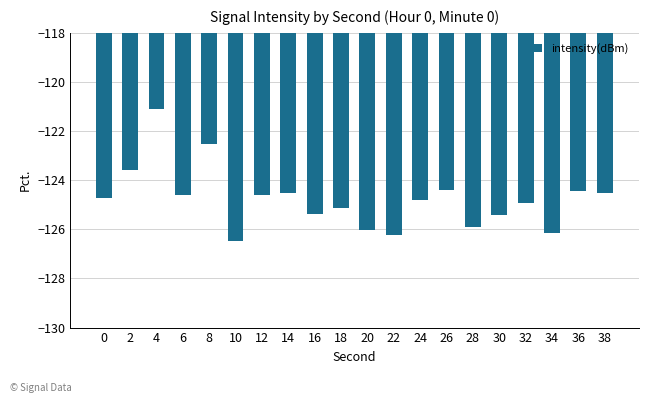

What is the greatest value displayed?

-121.1